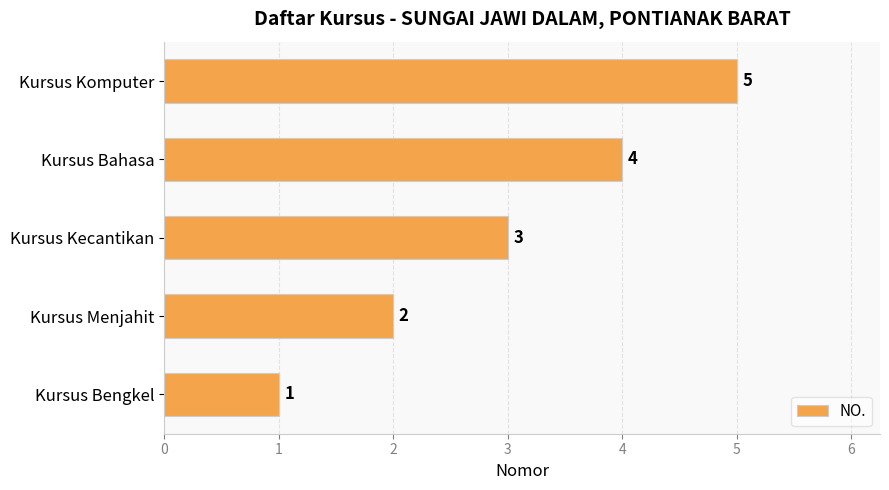

Rank the categories by value from highest to lowest.

Kursus Komputer, Kursus Bahasa, Kursus Kecantikan, Kursus Menjahit, Kursus Bengkel